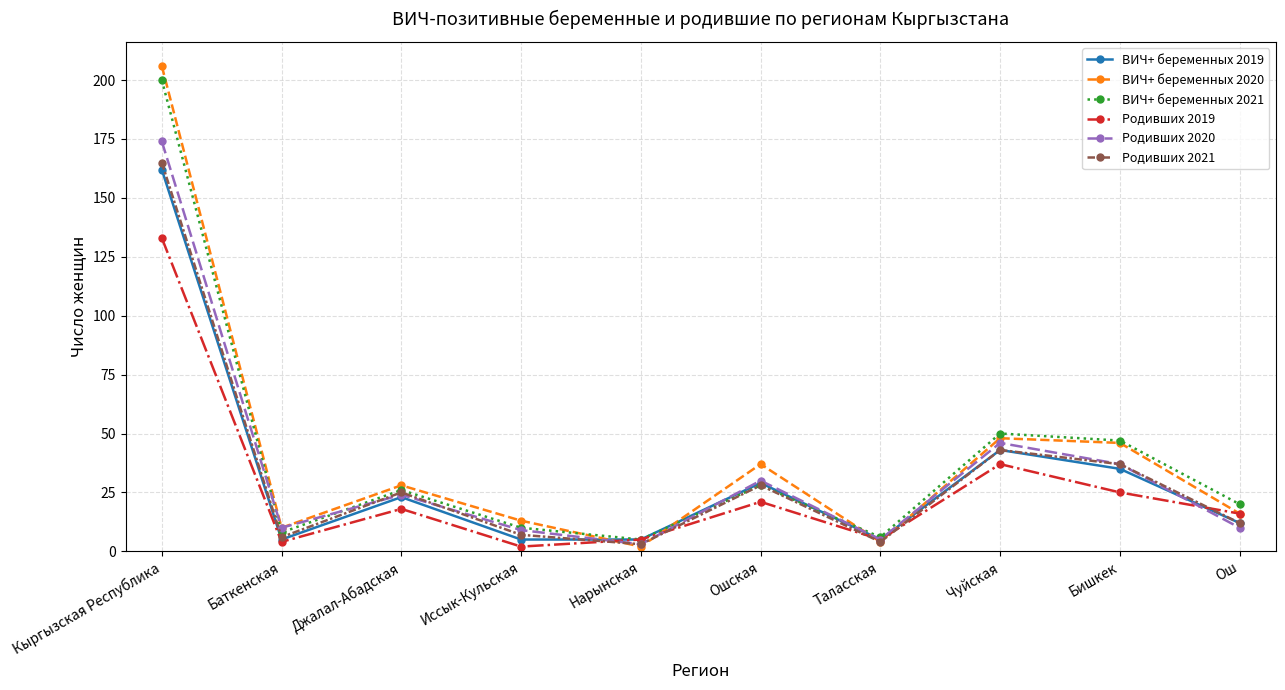

List the labels in order of ВИЧ+ беременных 2020 value, largest first.

Кыргызская Республика, Чуйская, Бишкек, Ошская, Джалал-Абадская, Ош, Иссык-Кульская, Баткенская, Таласская, Нарынская